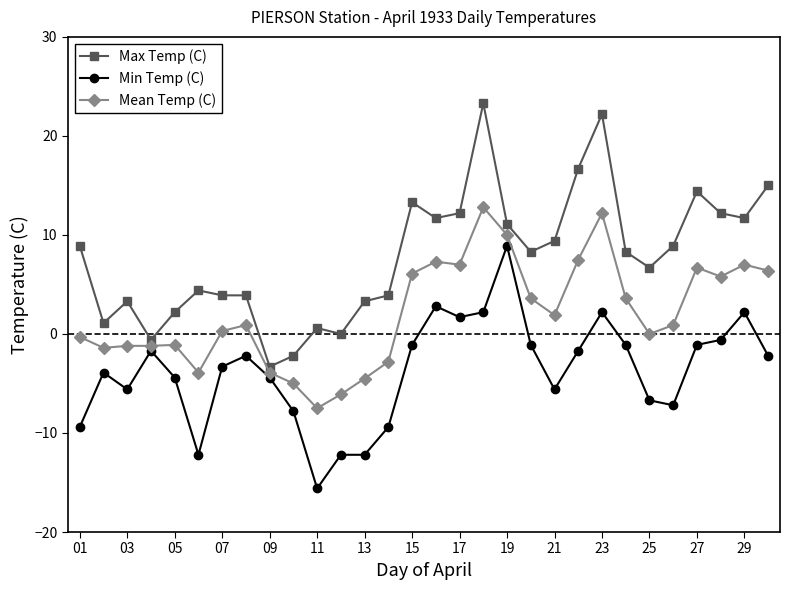

List the series in order of their peak value, highest first.

Max Temp (C), Mean Temp (C), Min Temp (C)